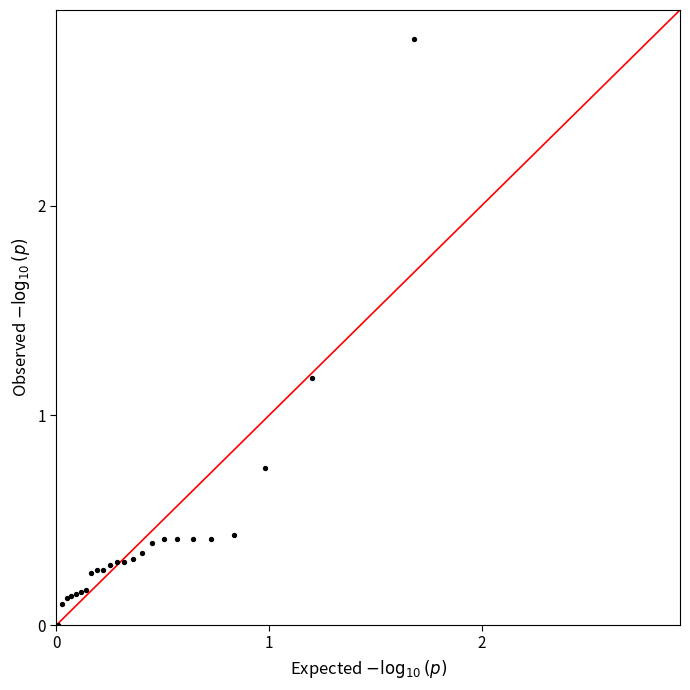

What Y value in the scatter plot is closest to 1?

1.2